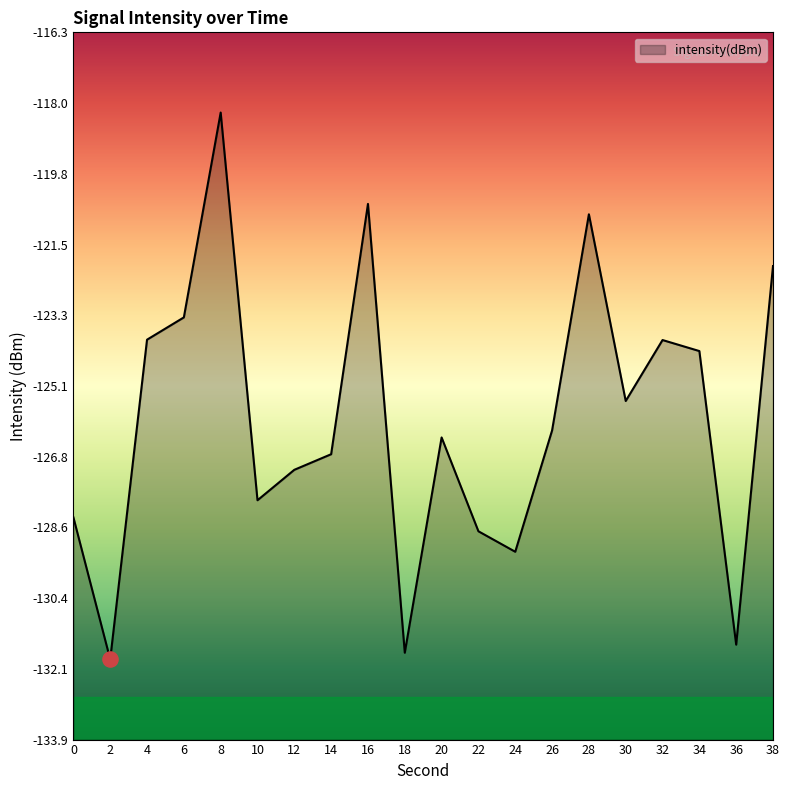

Between 6 and 4, which is larger?

6